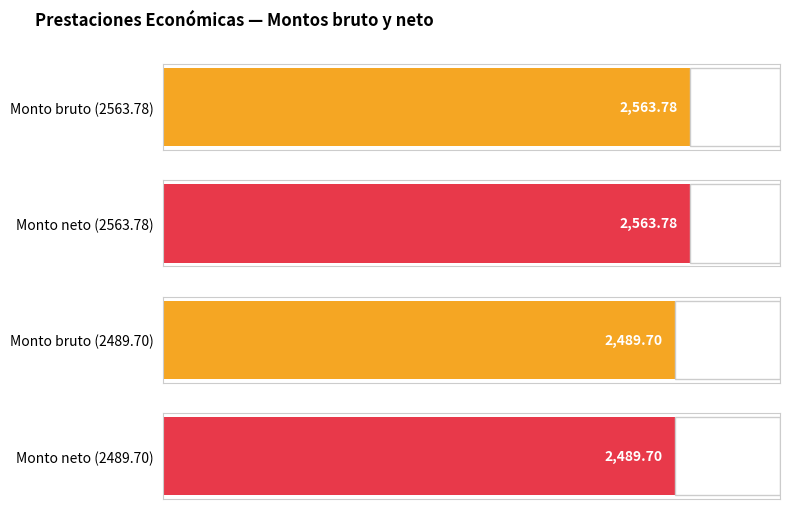

What is the total value across all series at Despensa (2563.78)?

5127.6